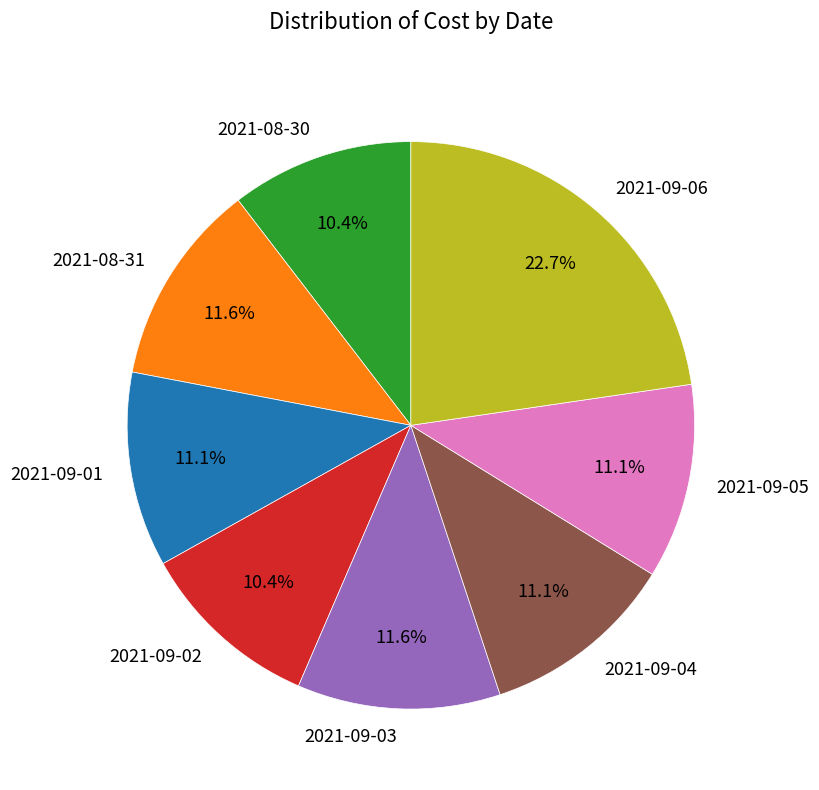

What is the largest slice in the pie chart?

2021-09-06